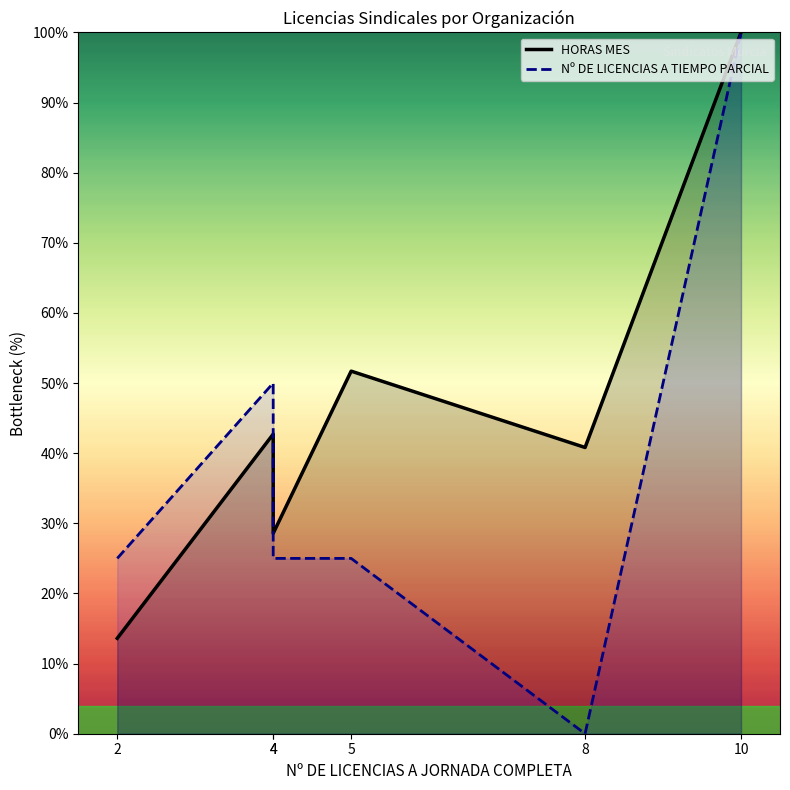

Is it true that Nº DE LICENCIAS A TIEMPO PARCIAL equals 35.4 at 4?

False